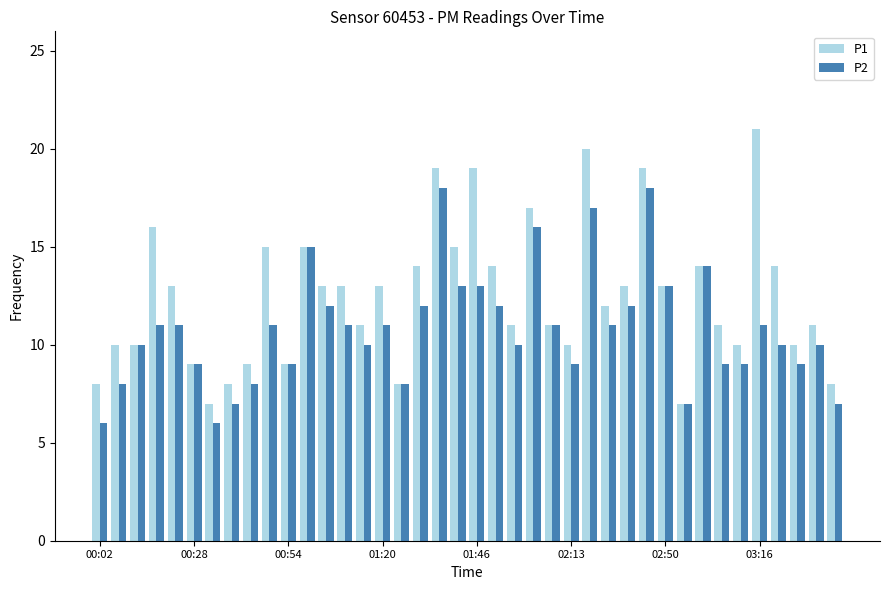

Rank the series by their average value, from highest to lowest.

P1, P2